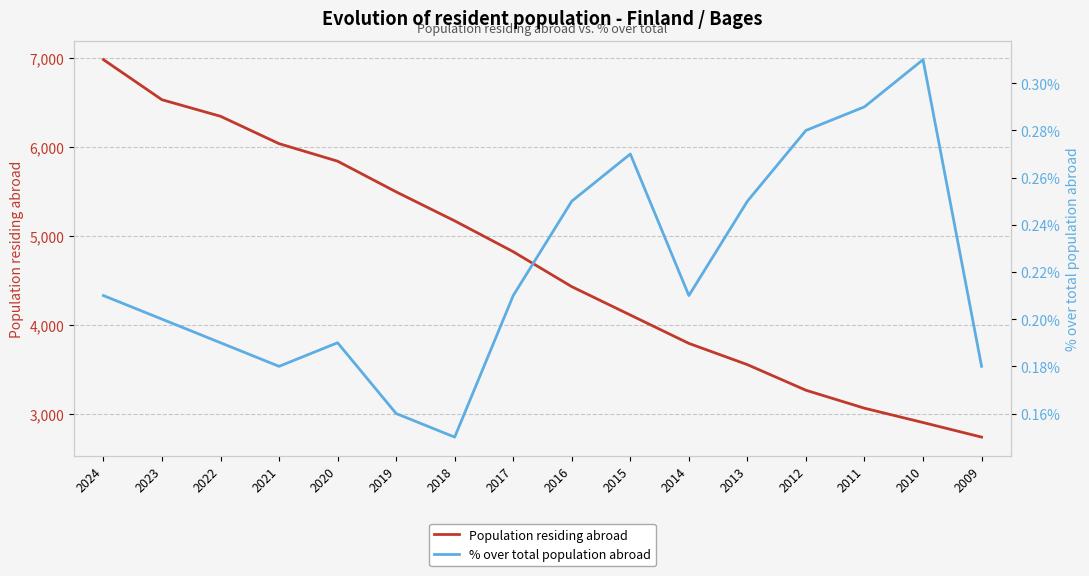

What is the sum of the Population residing abroad values at 2009 and 2017?

7563